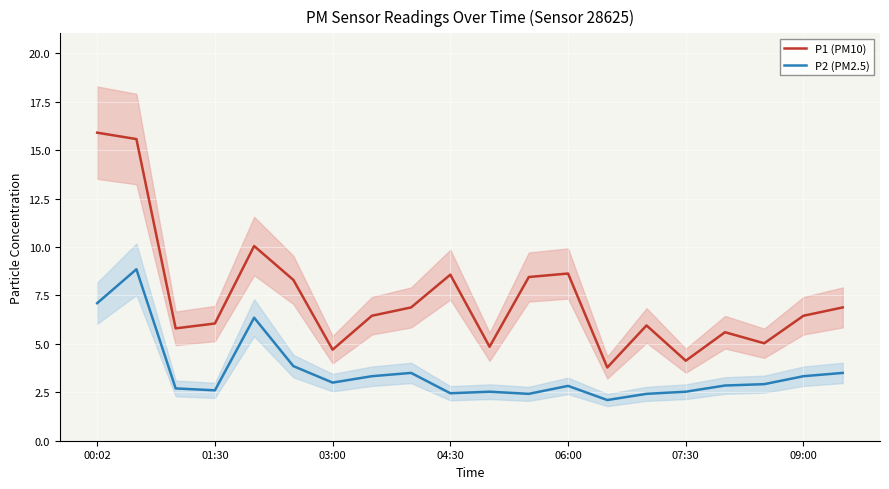

True or false: P1 (PM10) and P2 (PM2.5) intersect in this chart.

False